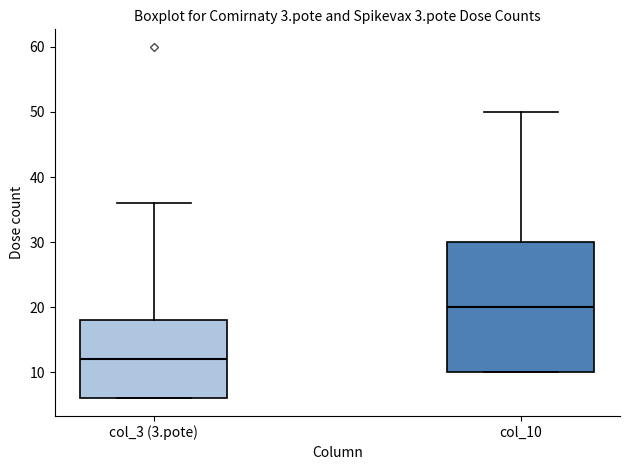

Which box has the lowest median line?

col_3 (3.pote)